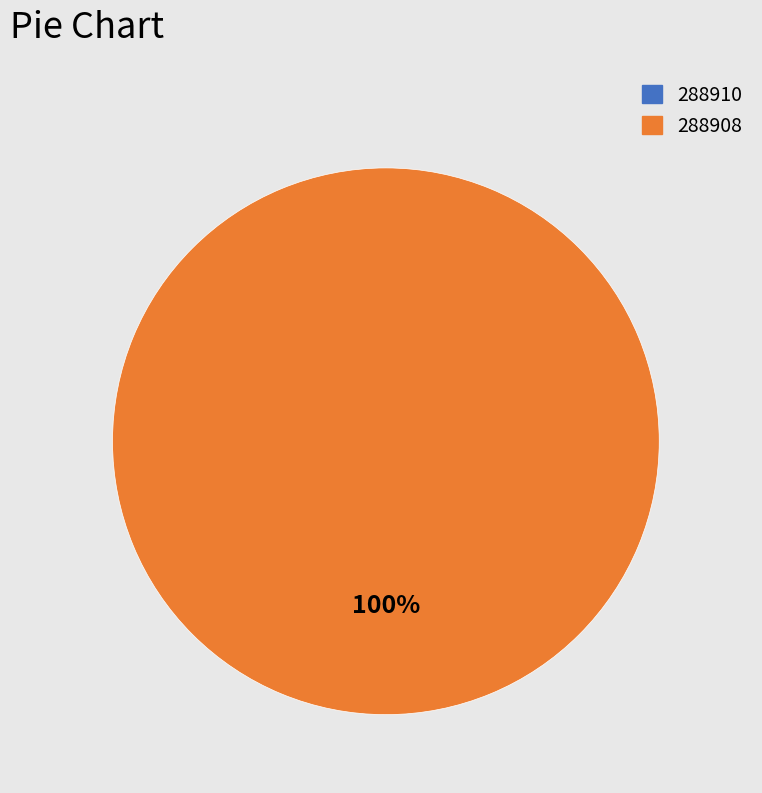

Is there a majority slice in this chart?

Yes